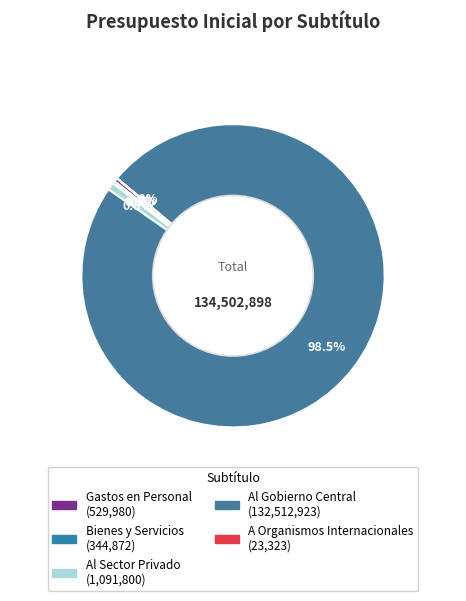

Which slice is the largest?

Al Gobierno Central